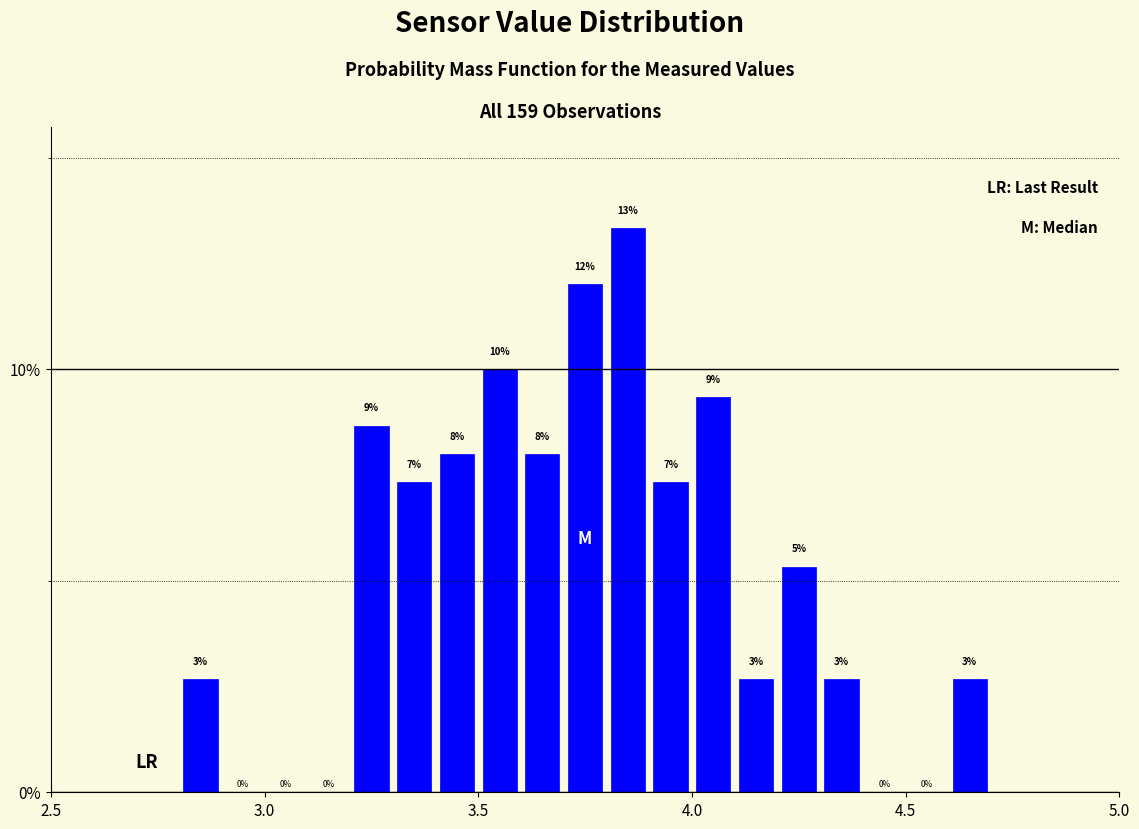

Around what value on the x-axis is the tallest bar? Give the approximate position of its centre, as read against the axis.

3.85